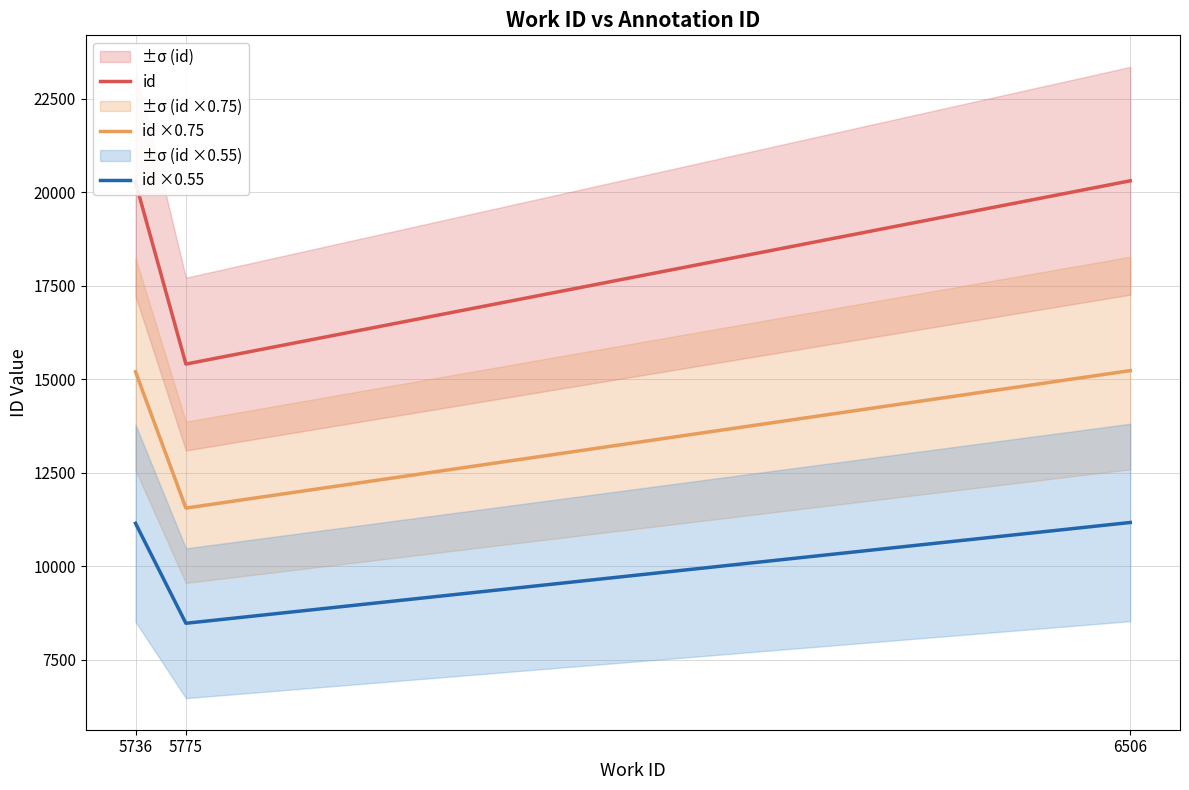

Where is id nearest to the value 17851?

5736